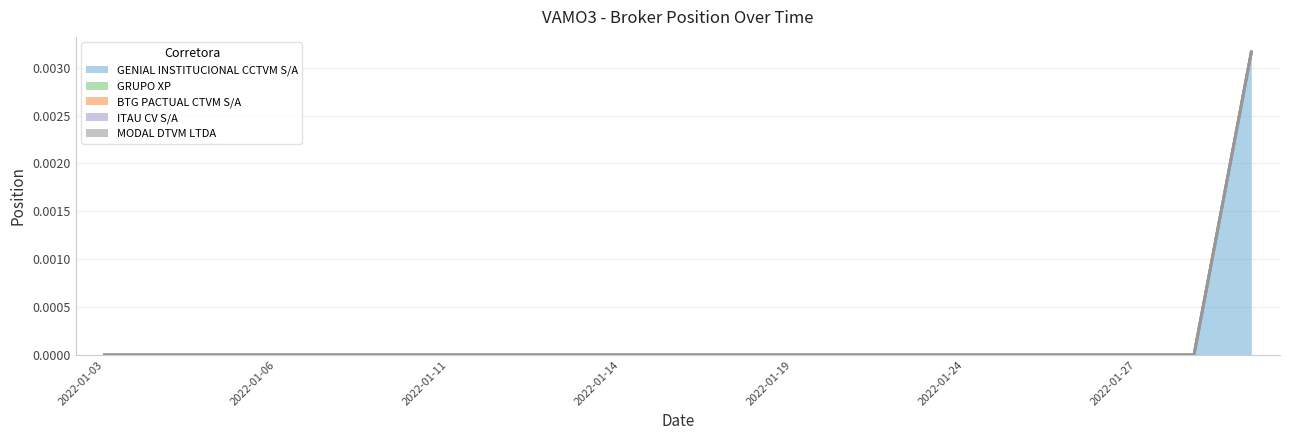

At which category is the sum across all series the highest?

2022-01-31